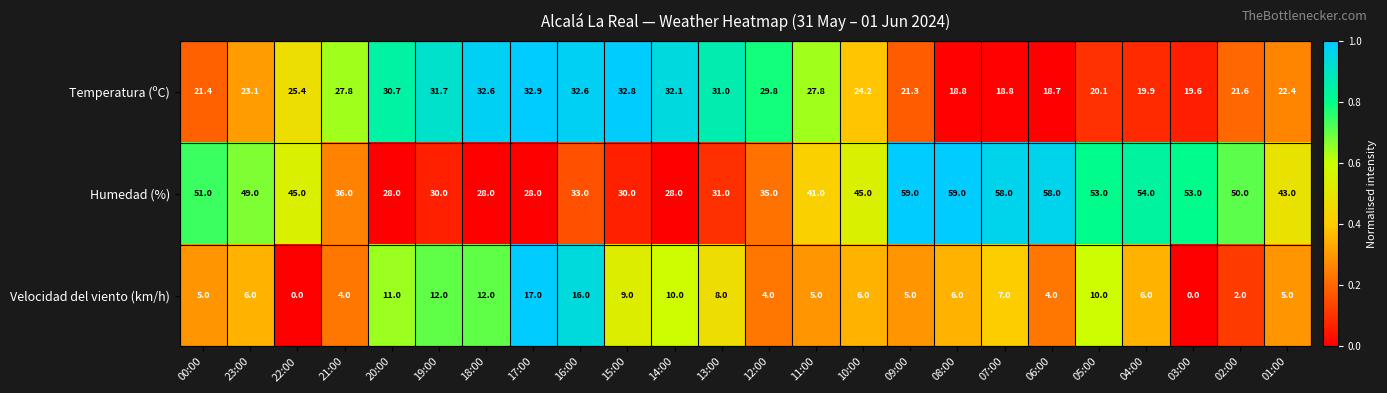

At which category is the sum across all series the highest?

09:00